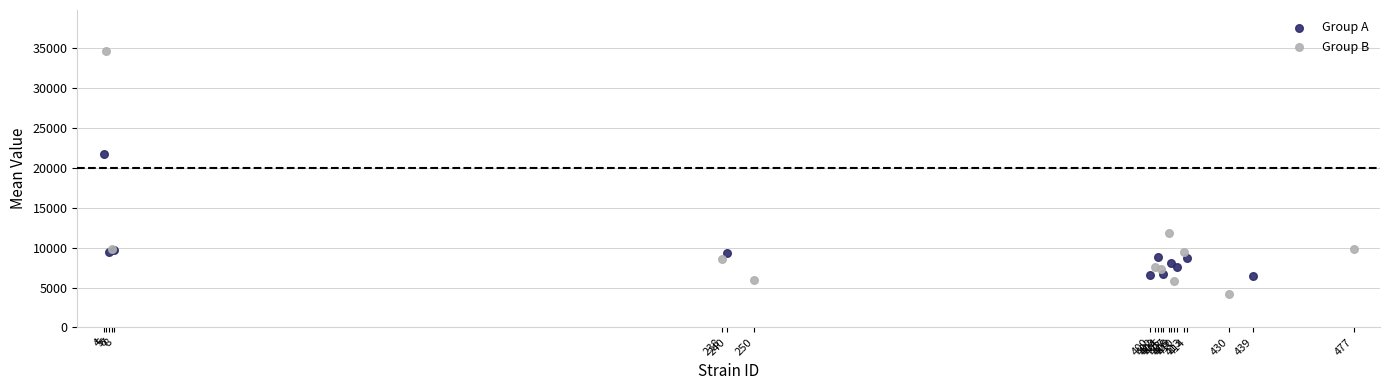

Which series contains the lowest Y value?

Group B